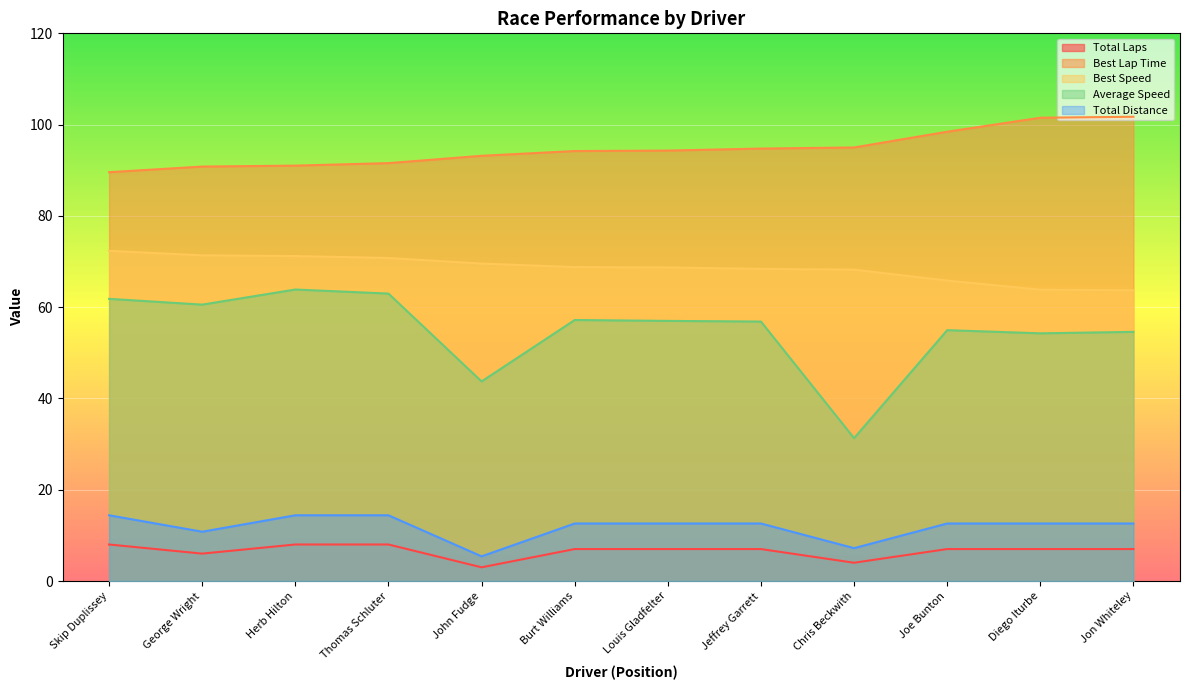

In Total Laps, how many points are lower than both neighbors (excluding endpoints)?

3